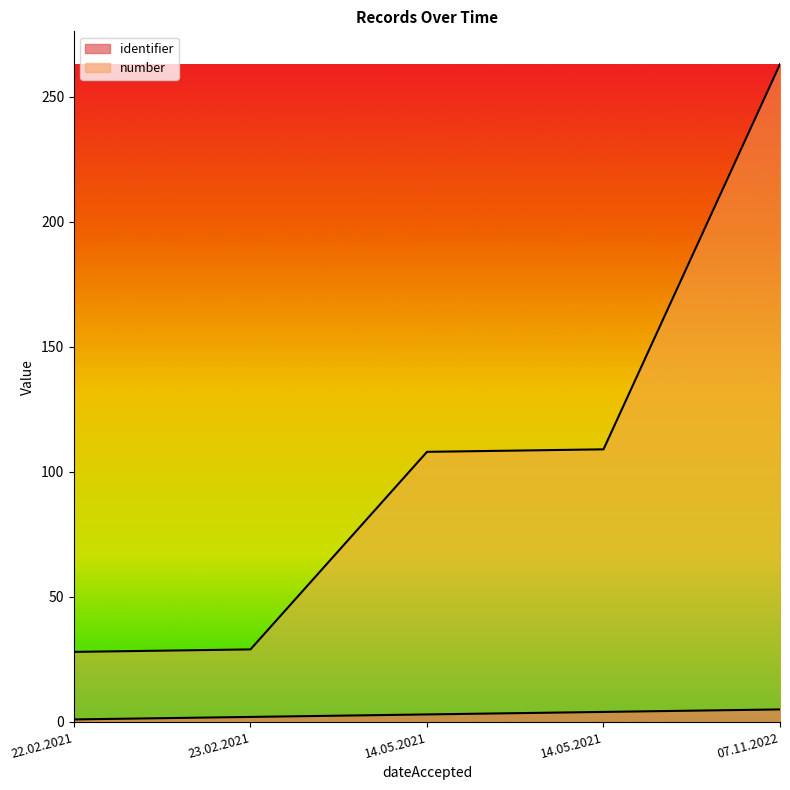

The number series shows 50 at 23.02.2021. True or false?

False